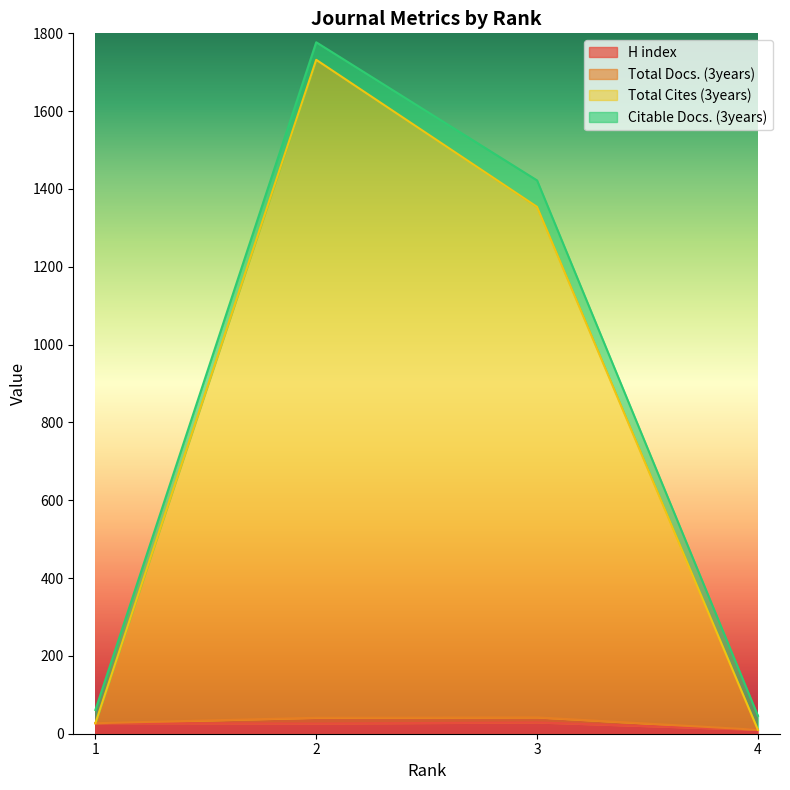

What is the maximum value shown in the chart?

1777